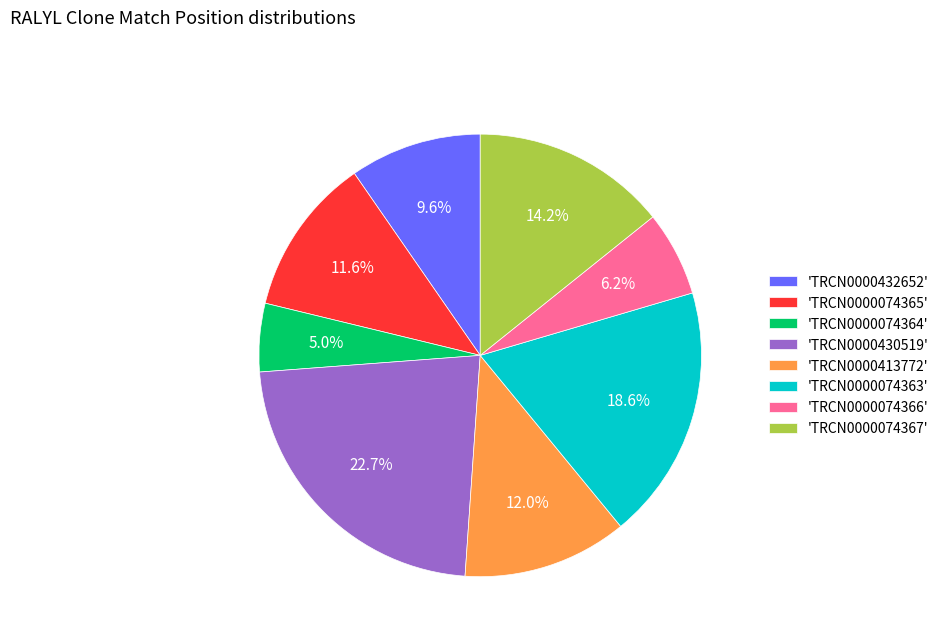

Approximately how many times larger is the value at 'TRCN0000074366' compared to 'TRCN0000074363'?

0.3